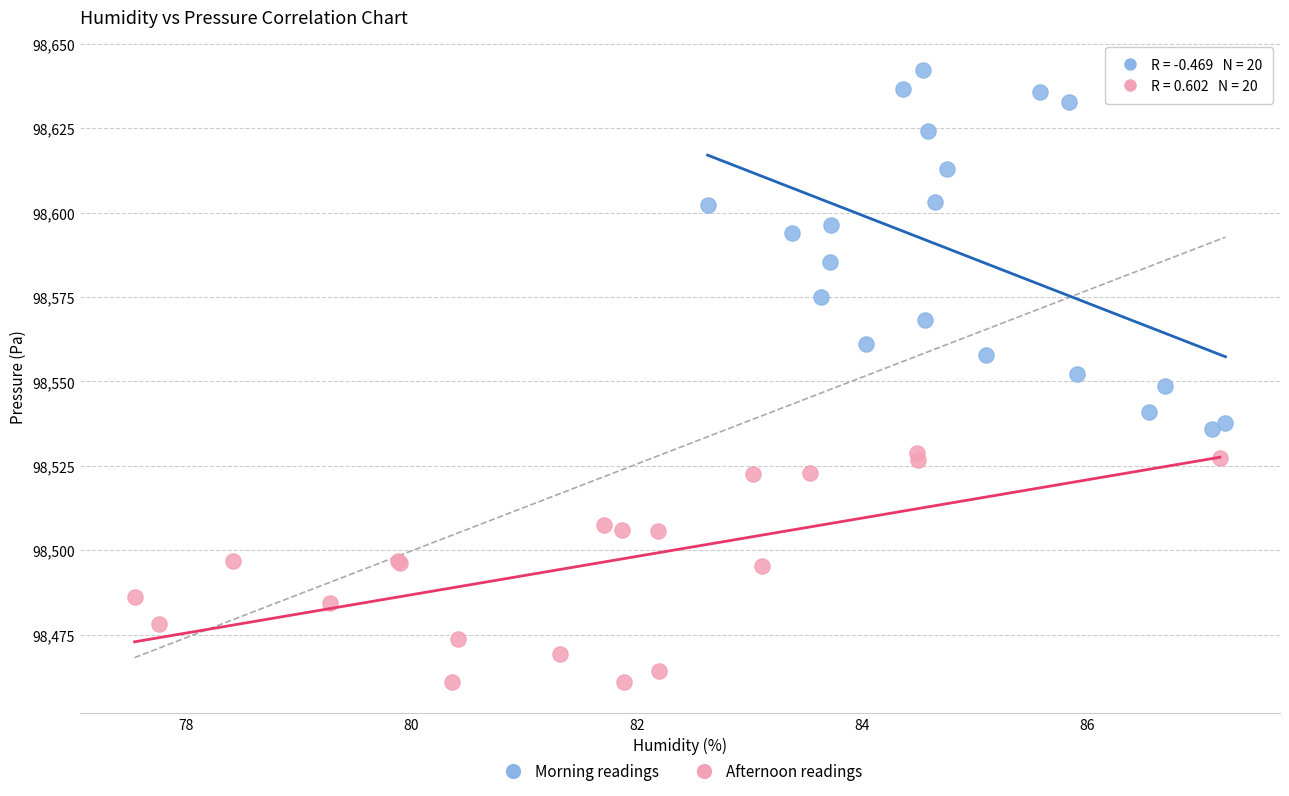

Which series has the widest spread of Y values?

Morning readings